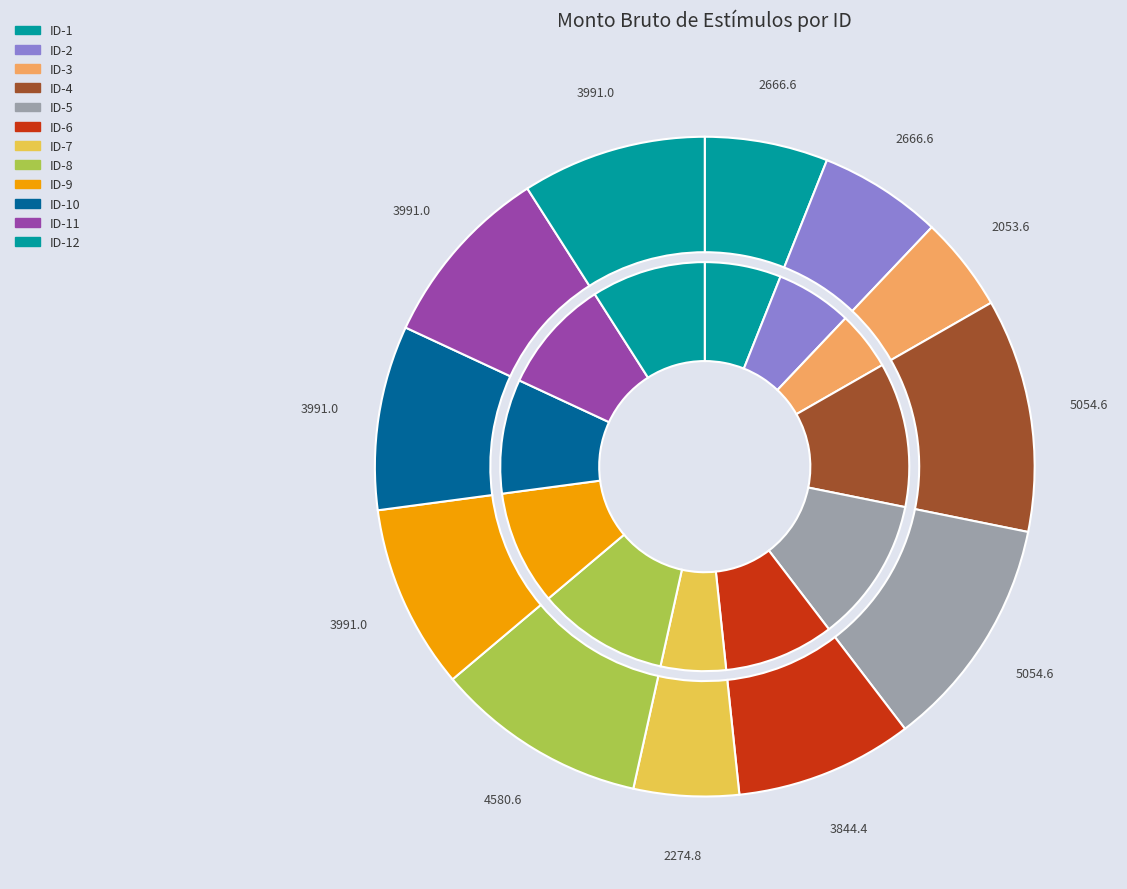

Is there any slice that represents more than half of the pie?

No